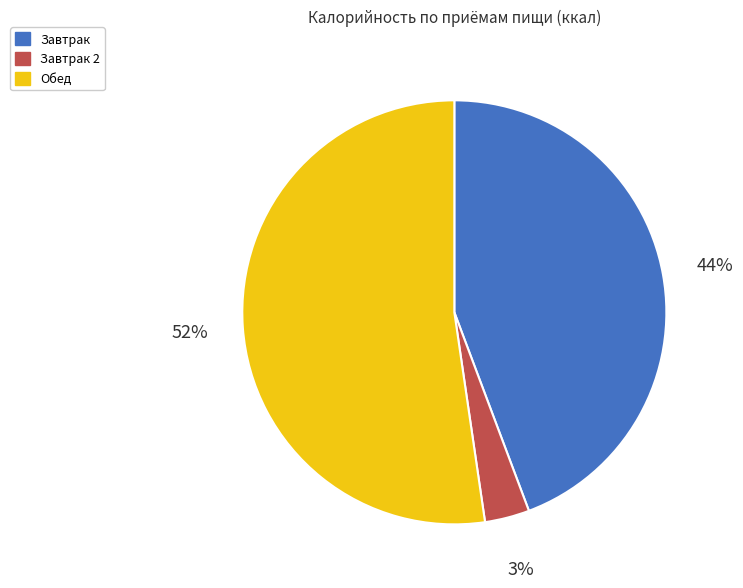

Does any single category account for the majority?

Yes